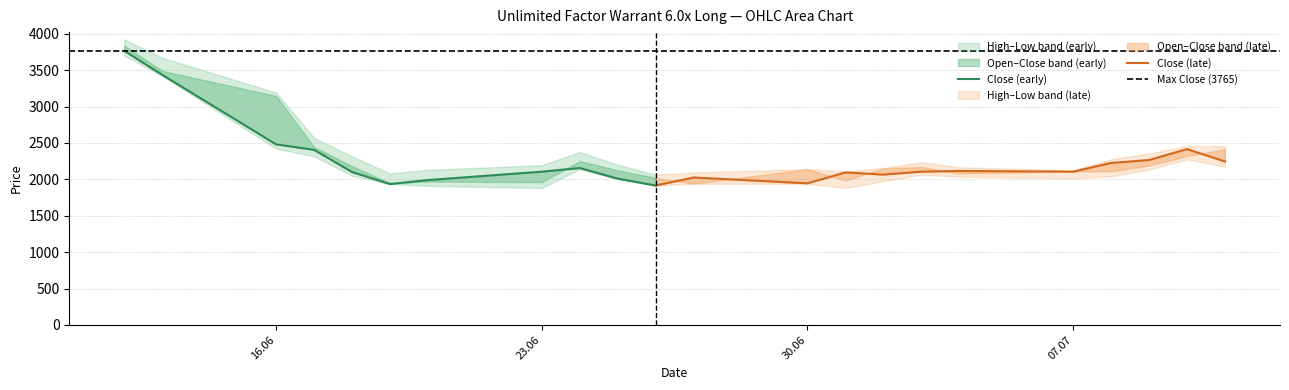

What is the difference between the High values at 16.06.2025 and 07.07.2025?

1065